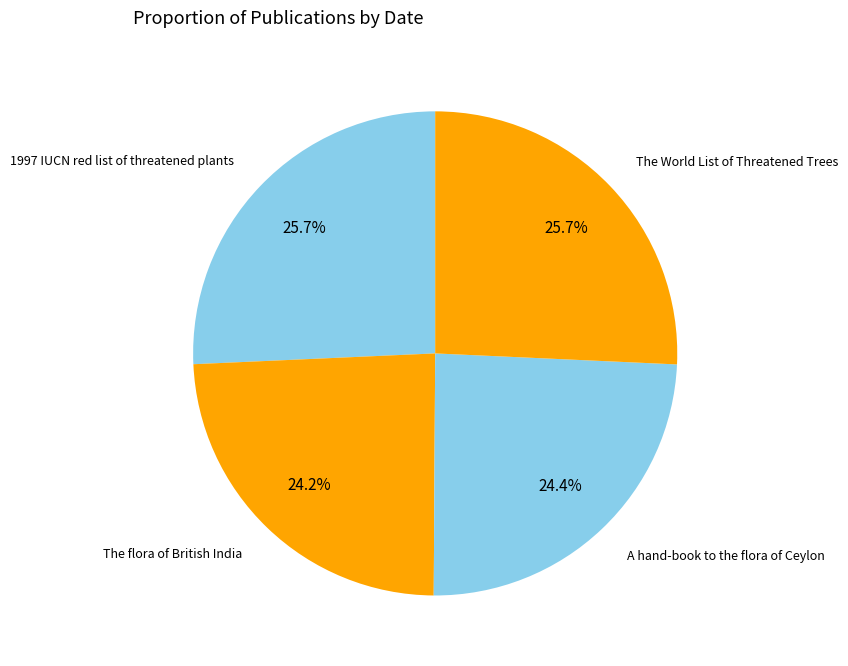

Count the number of slices in the pie.

4